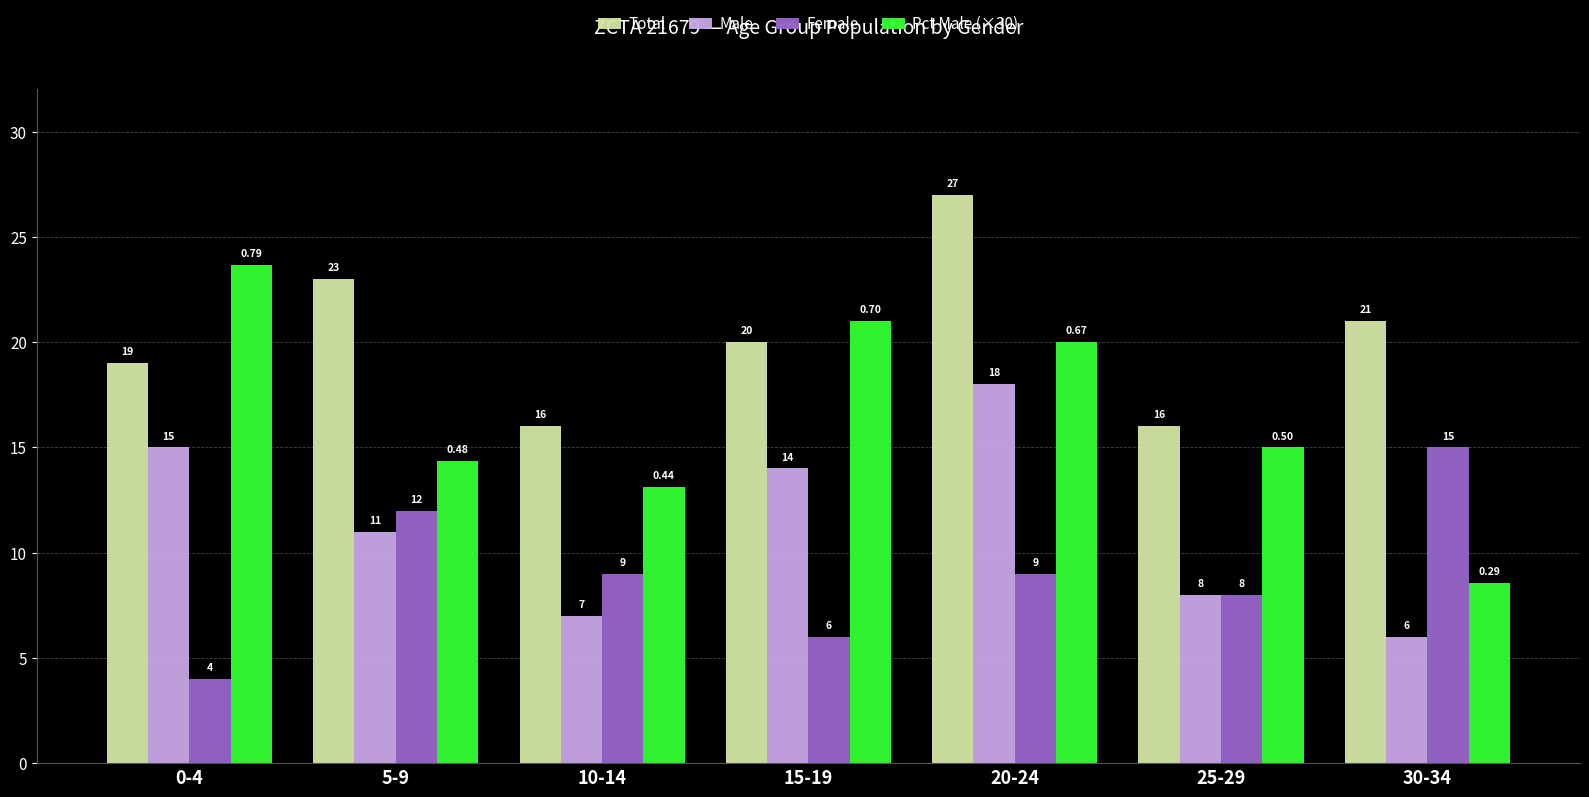

Where does the Total series first go above 20?

5-9